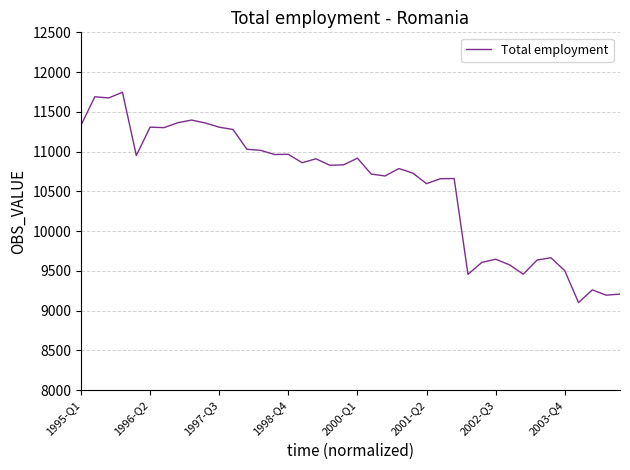

What is the minimum value shown in the chart?

9101.5